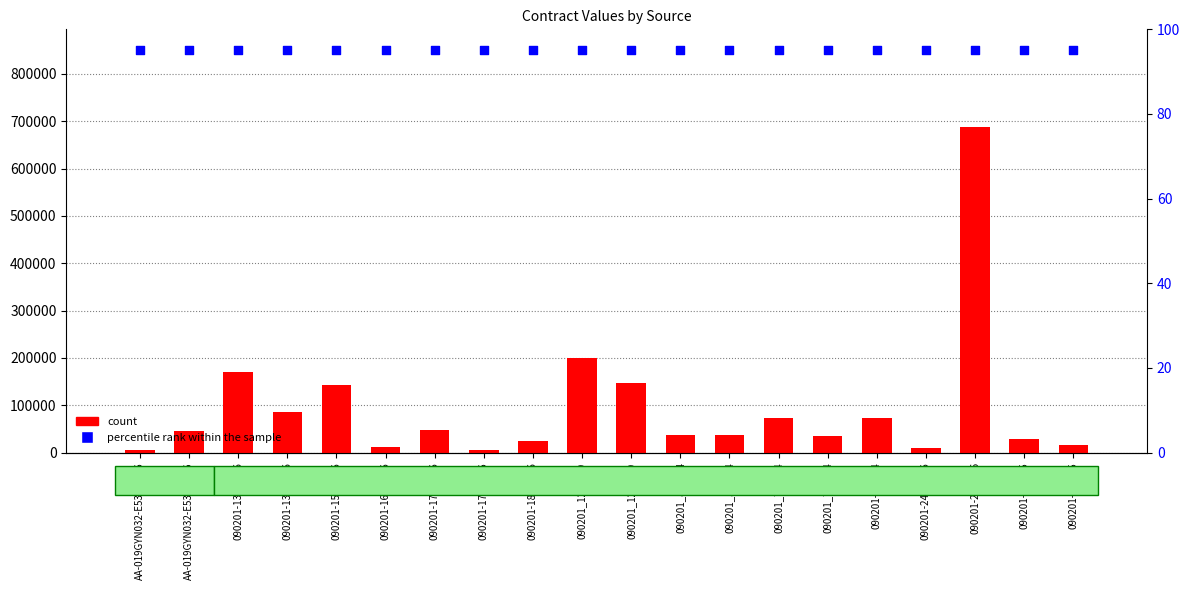

Which series reaches the maximum Y coordinate?

contract value